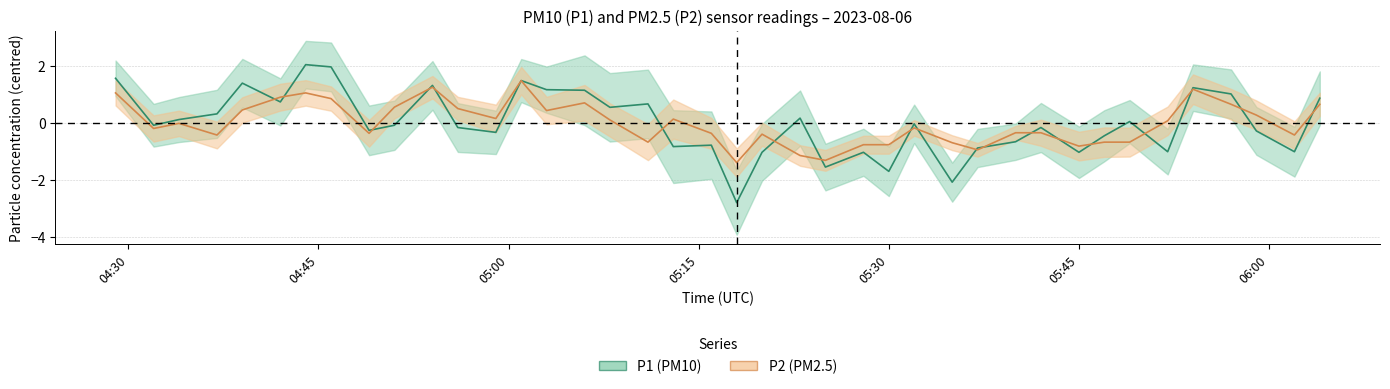

How many lines are shown in the chart?

2